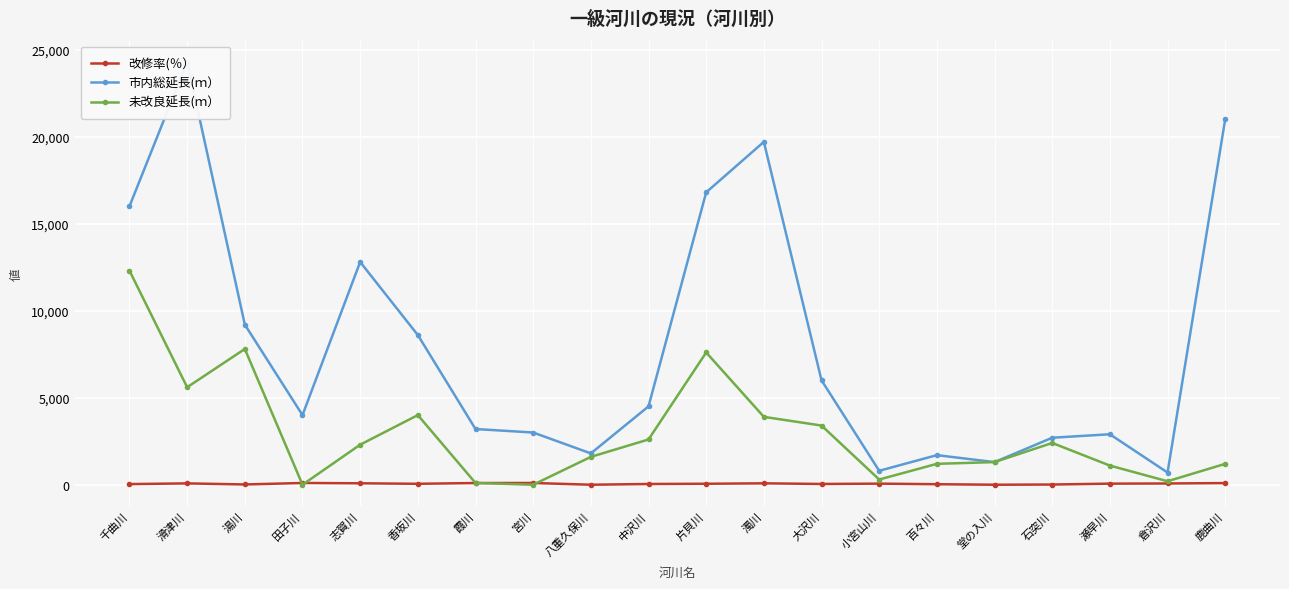

What are all the series names shown in the legend?

改修率(％）, 市内総延長(ｍ）, 未改良延長(ｍ）